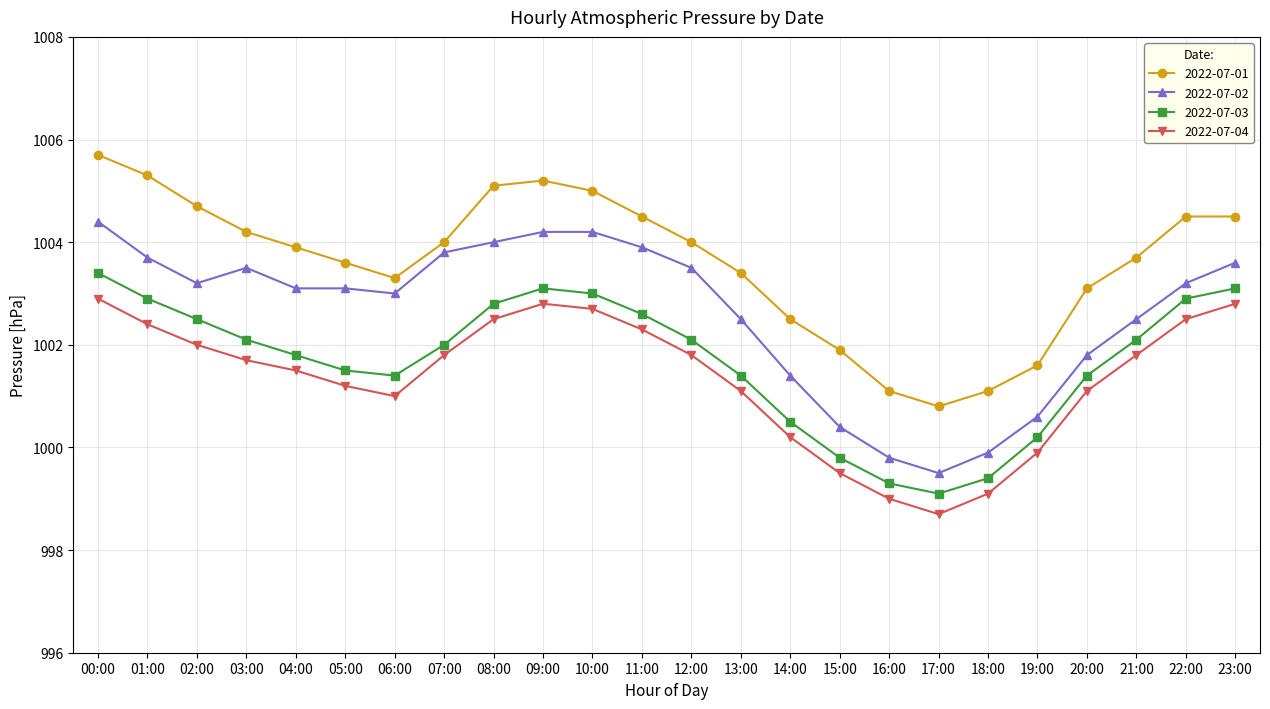

True or false: 2022-07-01 and 2022-07-04 cross at least once.

False